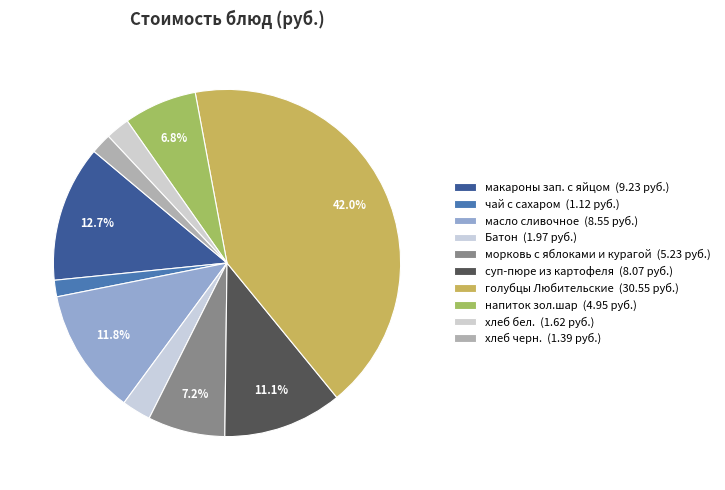

To the nearest percent, what is the difference between the largest and smallest slice percentages?

40%